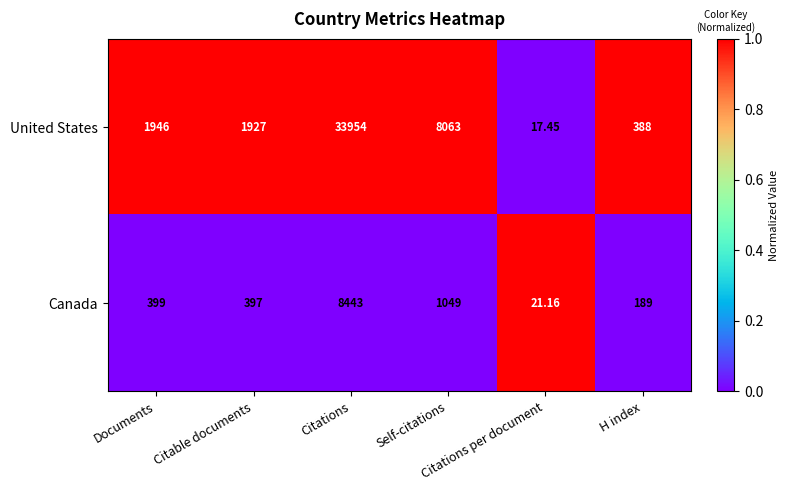

Which series has the widest spread of values?

United States